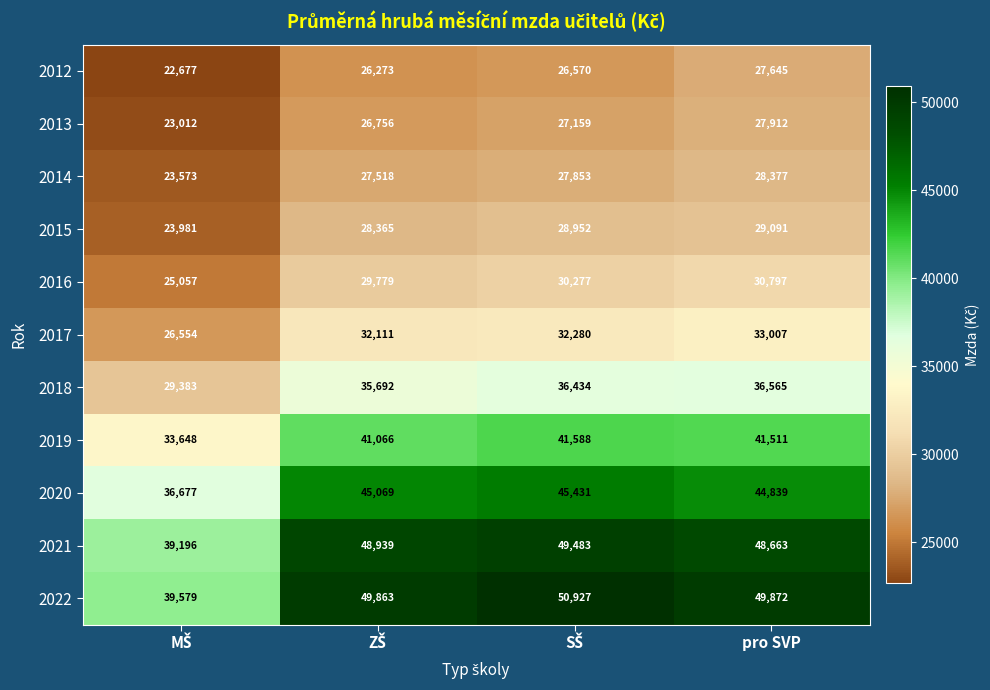

What is the maximum value shown in the chart?

50927